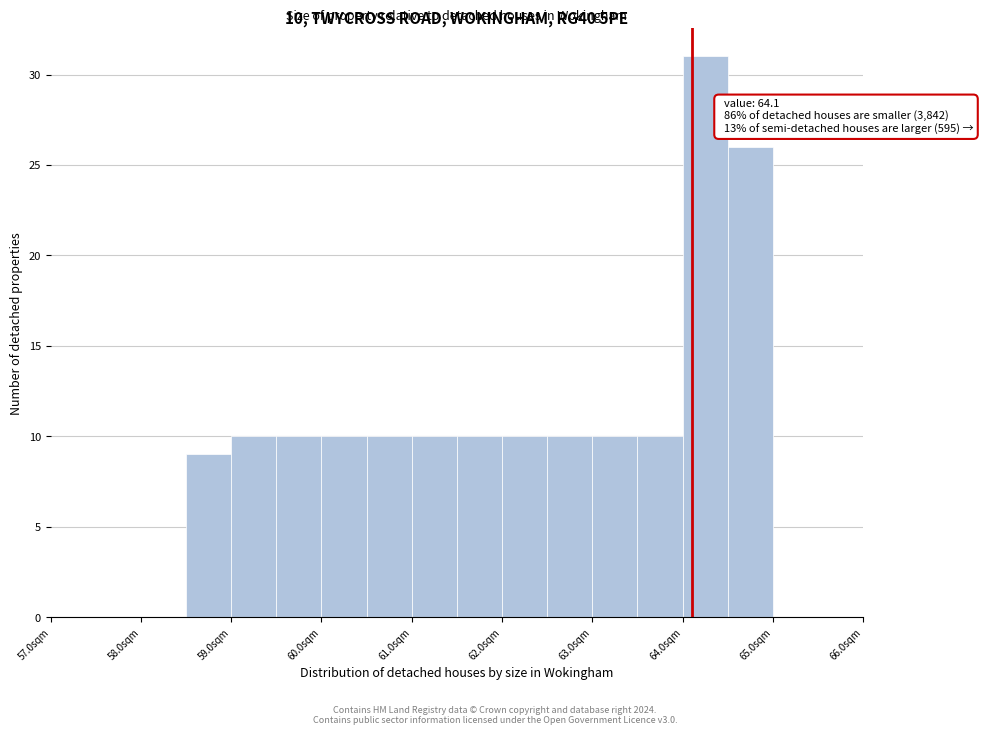

Which range on the x-axis has the tallest bar?

64.0 to 64.5